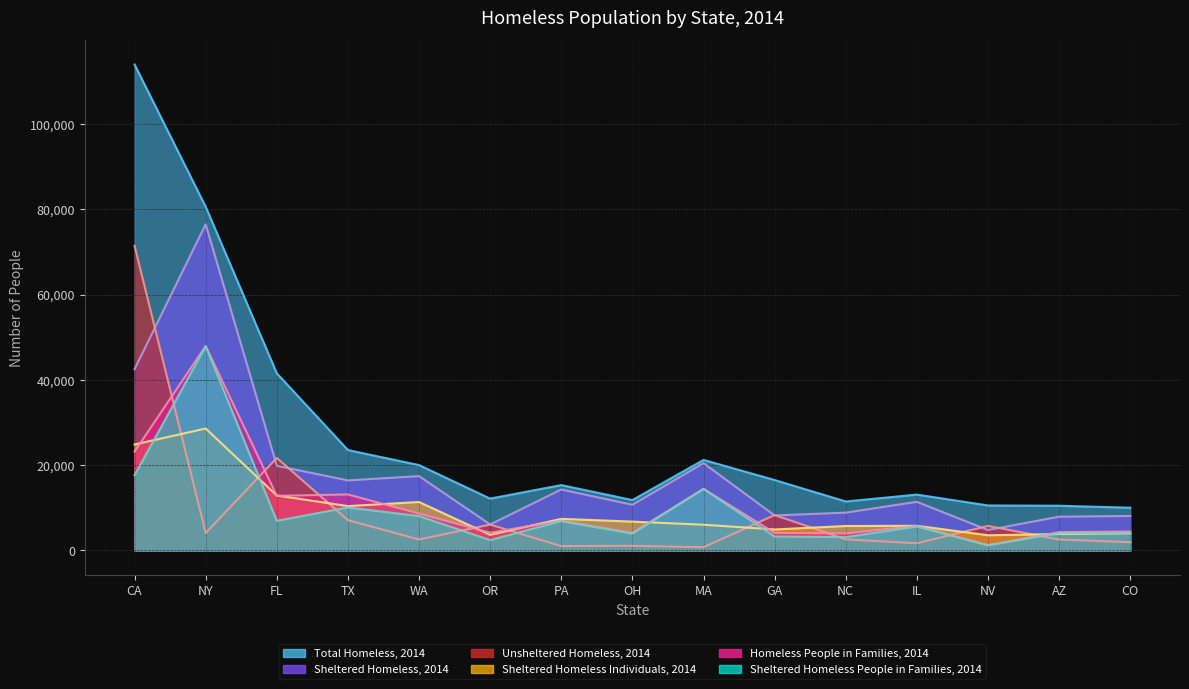

What position from the right is NV?

3